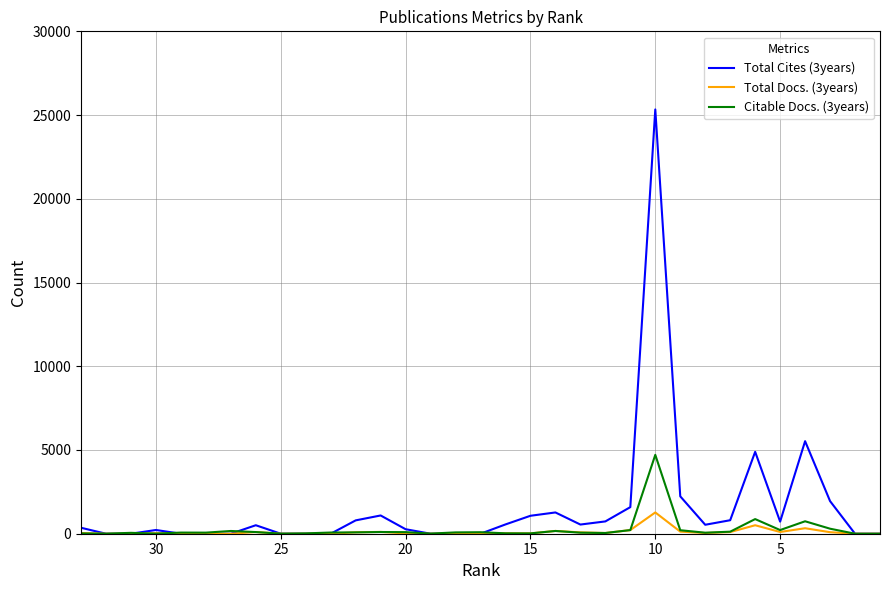

The value of Total Docs. (3years) at 27 is 311. True or false?

False